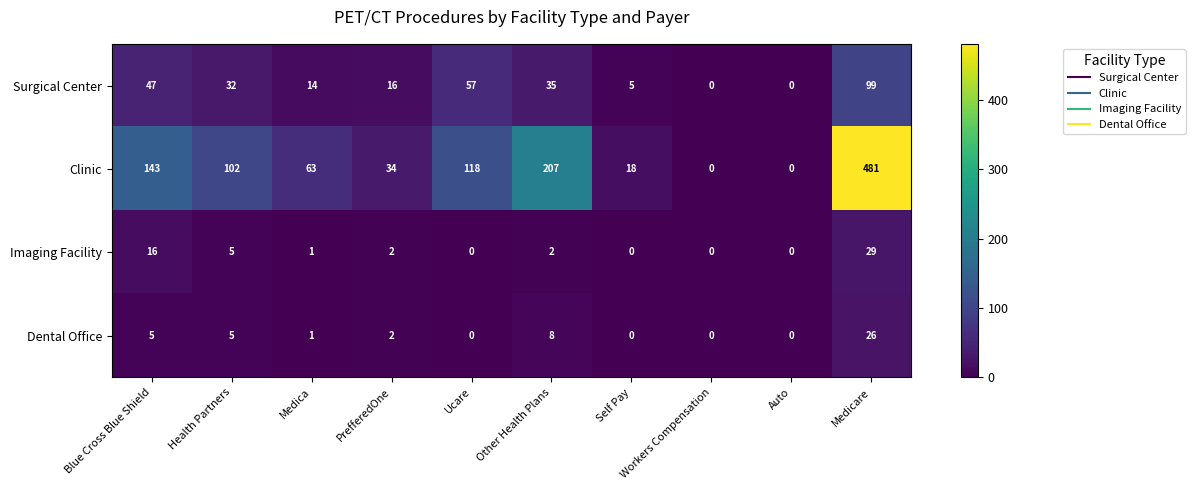

How many series are shown in this chart?

4